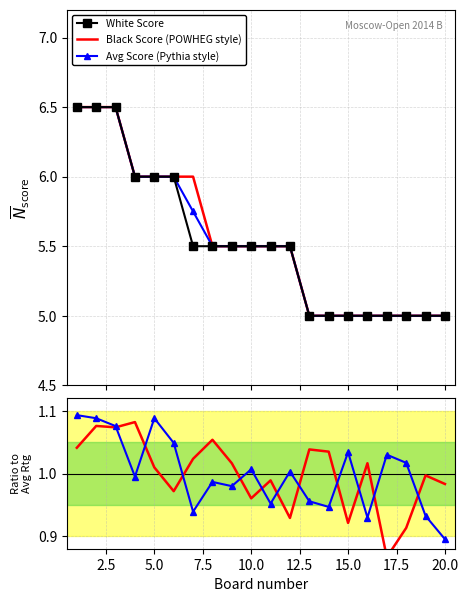

Reading left to right, transcribe all the data shown in this chart.

White Score: 6.5	6.5	6.5	6.0	6.0	6.0	5.5	5.5	5.5	5.5	5.5	5.5	5.0	5.0	5.0	5.0	5.0	5.0	5.0	5.0
Black Score (POWHEG style): 6.5	6.5	6.5	6.0	6.0	6.0	6.0	5.5	5.5	5.5	5.5	5.5	5.0	5.0	5.0	5.0	5.0	5.0	5.0	5.0
Avg Score (Pythia style): 6.5	6.5	6.5	6.0	6.0	6.0	5.8	5.5	5.5	5.5	5.5	5.5	5.0	5.0	5.0	5.0	5.0	5.0	5.0	5.0
White Rtg ratio: 1.0	1.1	1.1	1.1	1.0	1.0	1.0	1.1	1.0	1.0	1.0	0.9	1.0	1.0	0.9	1.0	0.9	0.9	1.0	1.0
Black Rtg ratio: 1.1	1.1	1.1	1.0	1.1	1.0	0.9	1.0	1.0	1.0	1.0	1.0	1.0	0.9	1.0	0.9	1.0	1.0	0.9	0.9